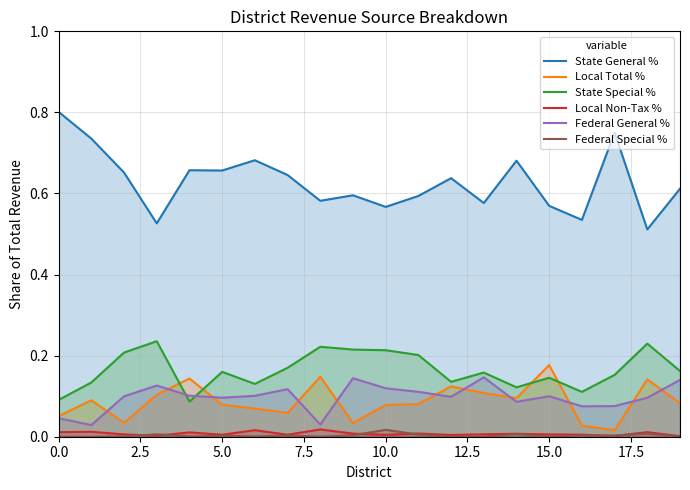

Which series has the largest total across all categories?

State General %